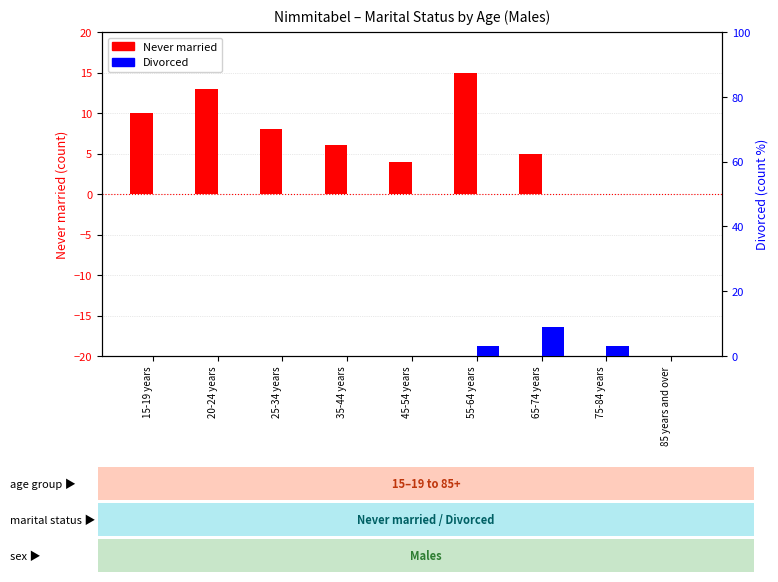

What is the difference between the maximum and minimum values in the Never married series?

15